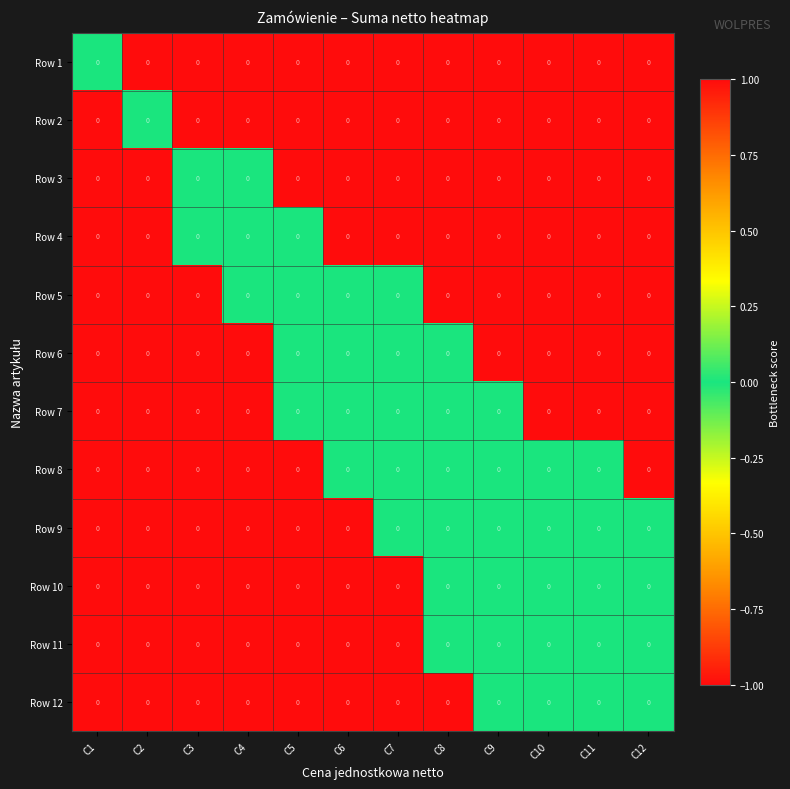

Which category has the lowest value across all series?

C1